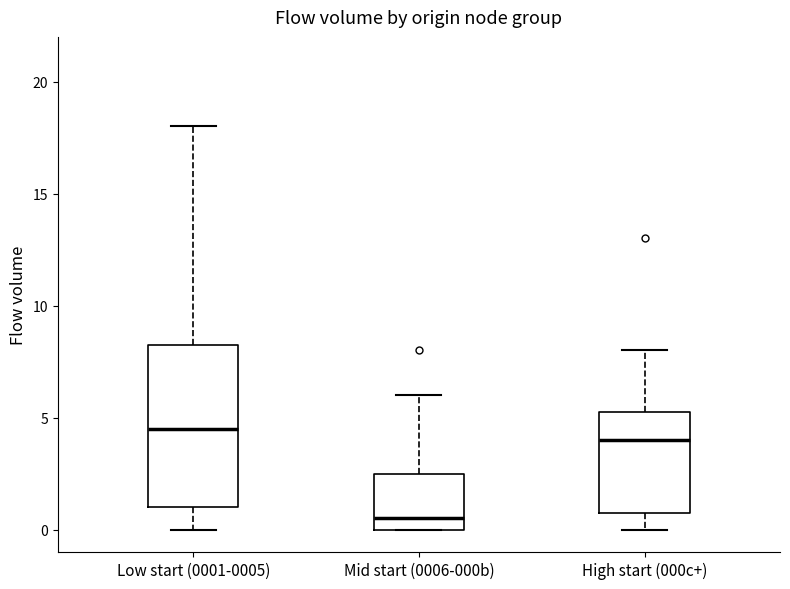

Which box has the highest median line?

Low start (0001-0005)